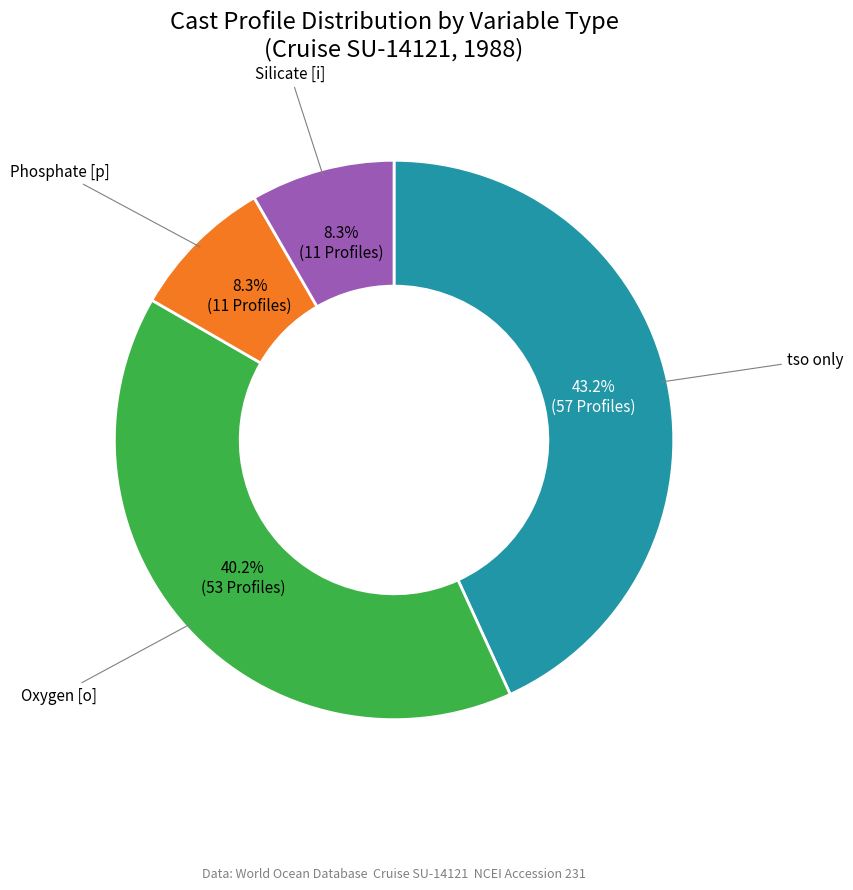

Is there any slice that represents more than half of the pie?

No